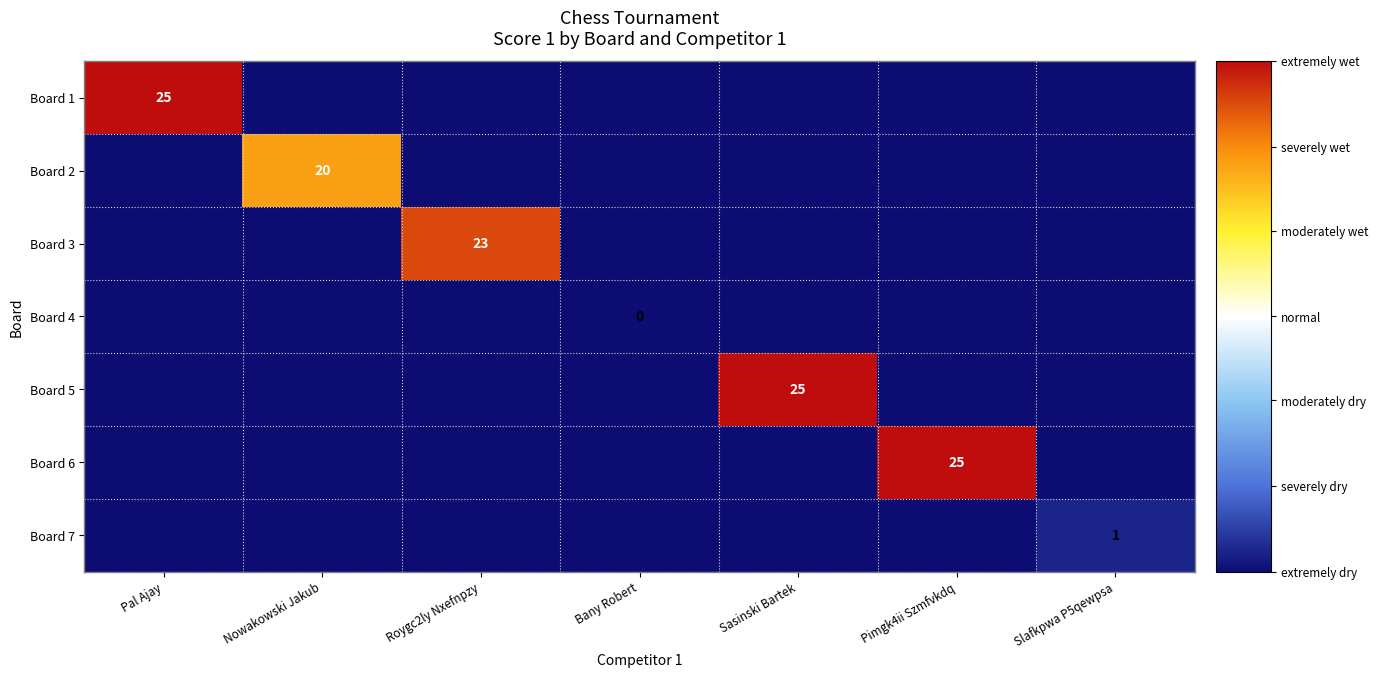

True or false: Board 1 has a value of 25 at Pal Ajay.

True